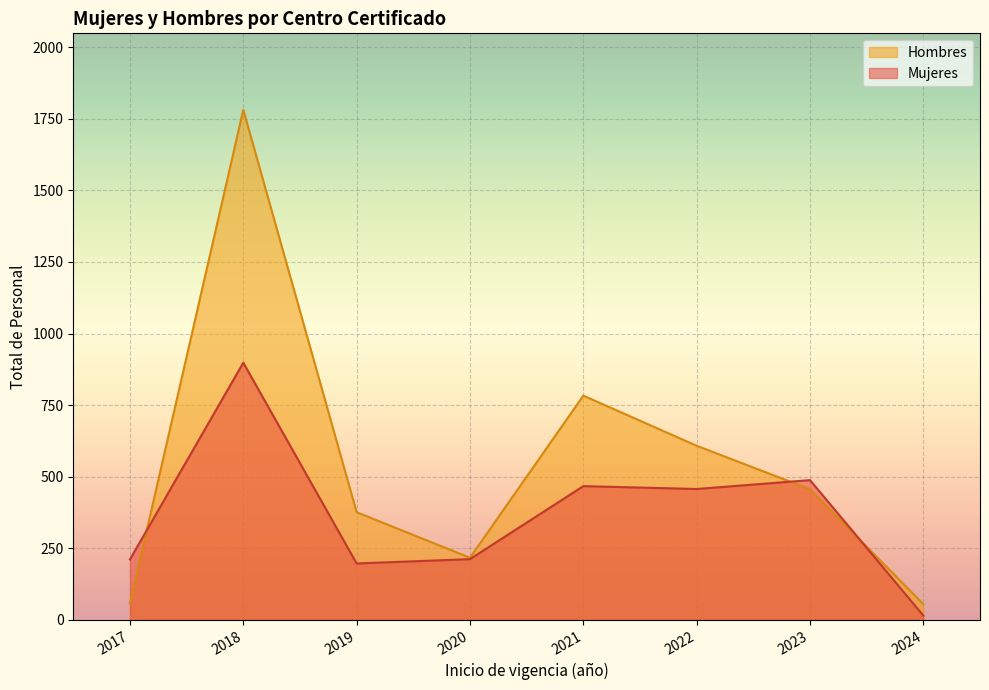

True or false: Mujeres and Hombres cross at least once.

True